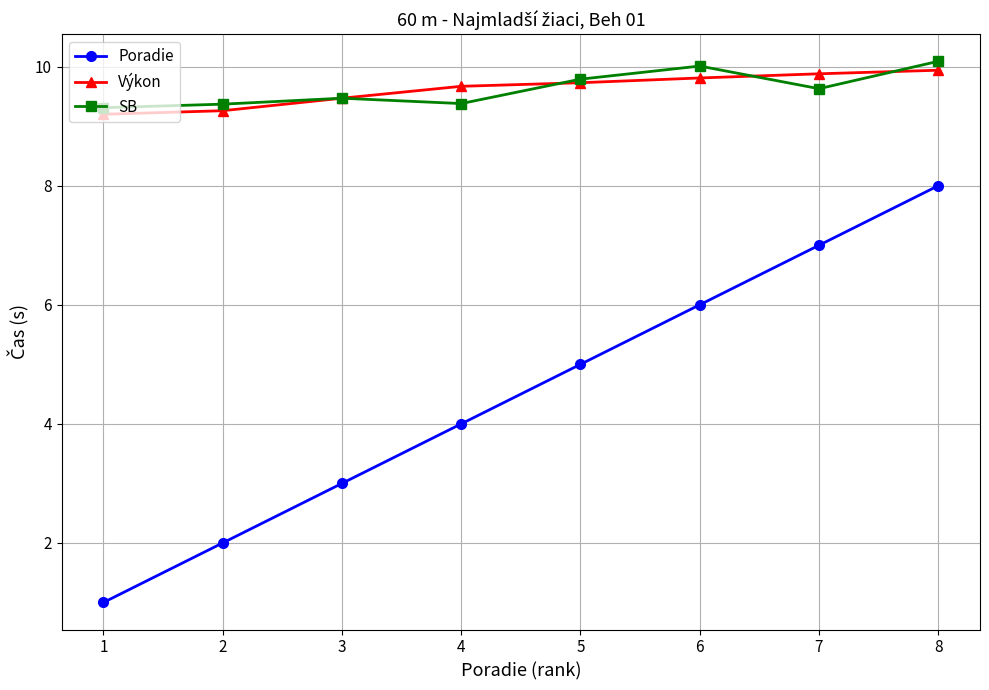

True or false: SB has a value of 17.1 at 5.

False